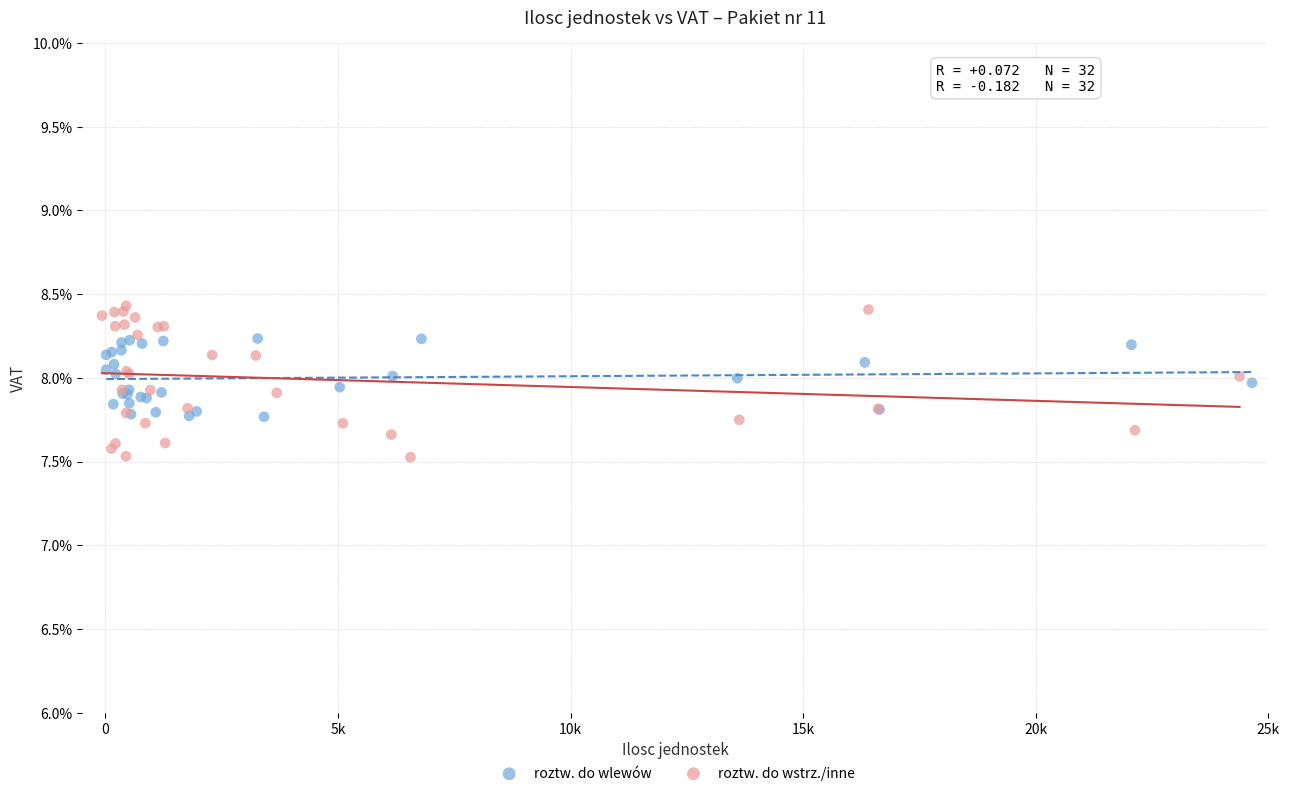

What are all the series names shown in the legend?

roztw. do wlewów, roztw. do wstrz./inne